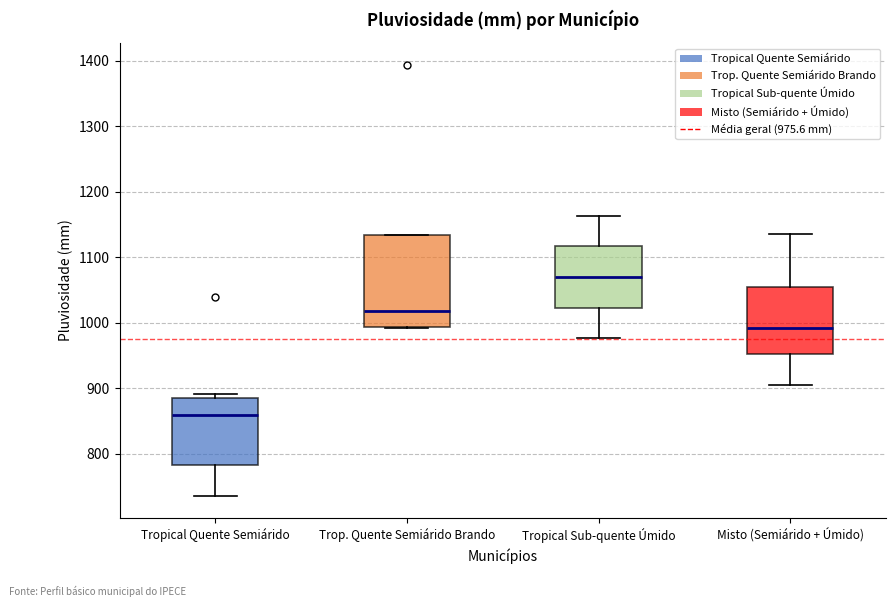

Comparing the boxes themselves (not the whiskers), which one is the tallest?

Trop. Quente Semiárido Brando